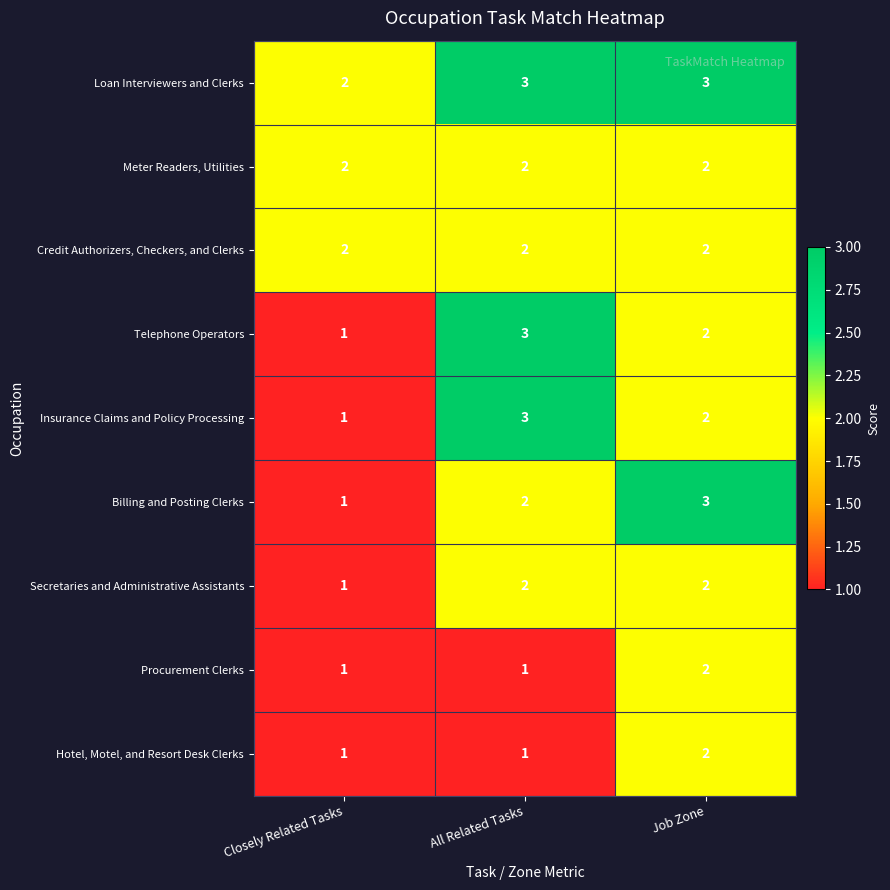

Reading left to right, transcribe all the data shown in this chart.

Loan Interviewers and Clerks: 2	3	3
Meter Readers, Utilities: 2	2	2
Credit Authorizers, Checkers, and Clerks: 2	2	2
Telephone Operators: 1	3	2
Insurance Claims and Policy Processing: 1	3	2
Billing and Posting Clerks: 1	2	3
Secretaries and Administrative Assistants: 1	2	2
Procurement Clerks: 1	1	2
Hotel, Motel, and Resort Desk Clerks: 1	1	2